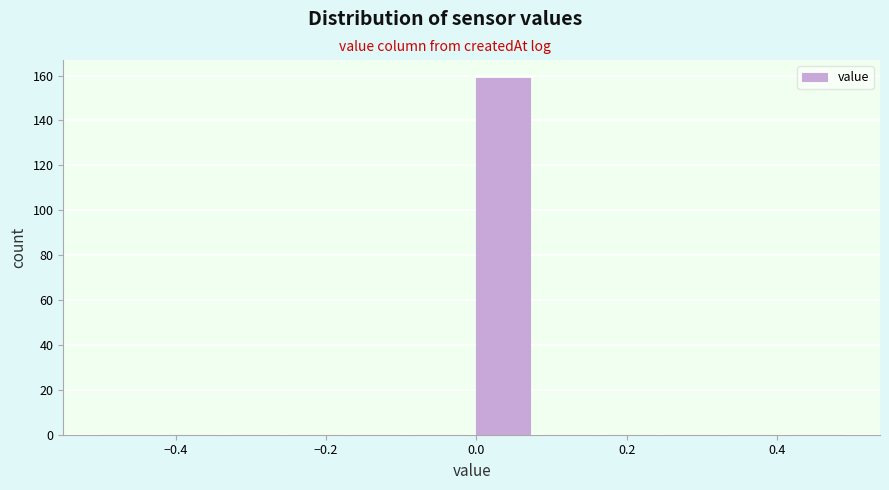

Reading left to right, list every bar in this chart as the range it spans on the x-axis followed by its height. Neither the bar edges nor the heights are printed on the chart, so give them approximately, as read against the axes.

-0.50 to -0.42: 0
-0.42 to -0.34: 0
-0.34 to -0.24: 0
-0.24 to -0.16: 0
-0.16 to -0.08: 0
-0.08 to 0.00: 0
0.00 to 0.08: 160
0.08 to 0.16: 0
0.16 to 0.26: 0
0.26 to 0.34: 0
0.34 to 0.42: 0
0.42 to 0.50: 0